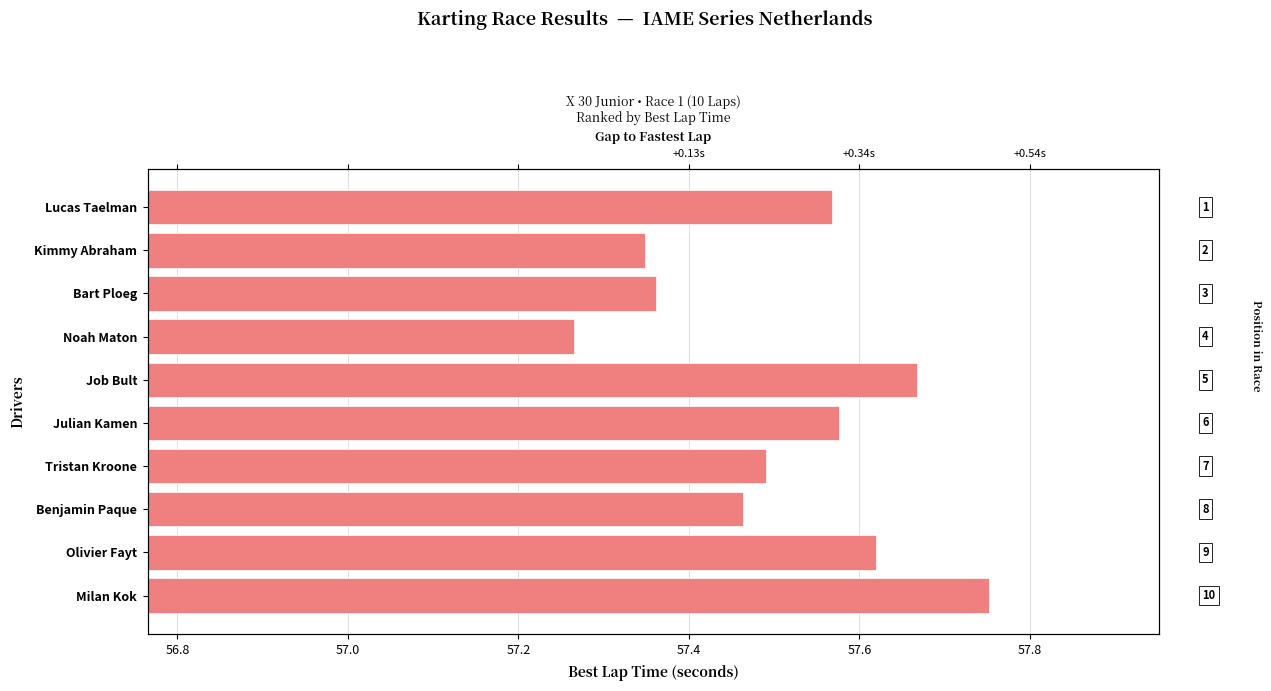

Reading left to right, transcribe all the data shown in this chart.

57.8	57.6	57.5	57.5	57.6	57.7	57.3	57.4	57.3	57.6